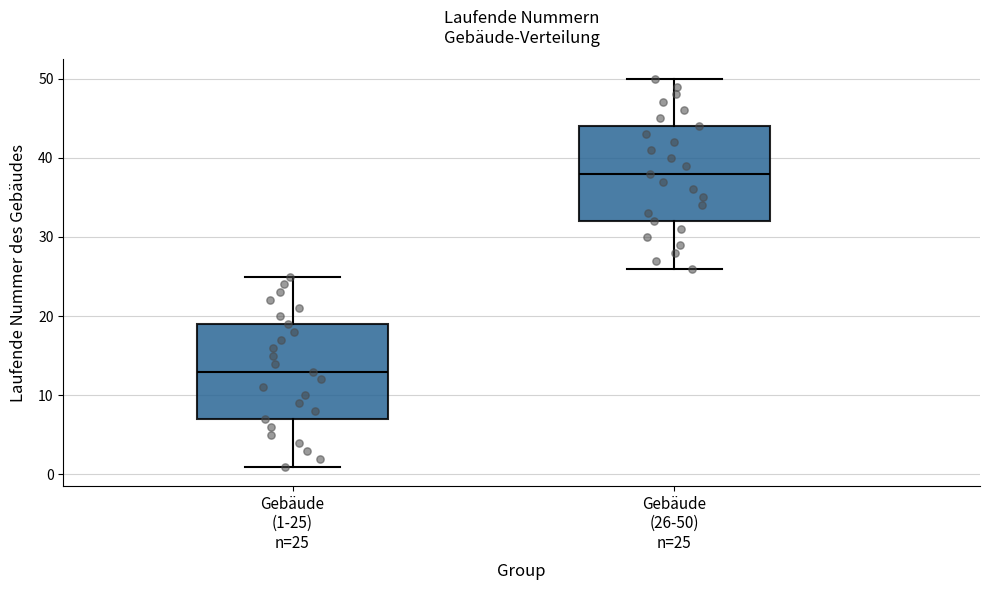

Reading left to right, read every box against the y-axis: the position of its median line, the range the box covers, and the ends of its whiskers. The values are not printed on the chart, so give them approximately, as read against the axis.

Gebäude (1-25) n=25: median 13, box 7 to 19, whiskers 1 to 25
Gebäude (26-50) n=25: median 38, box 32 to 44, whiskers 26 to 50